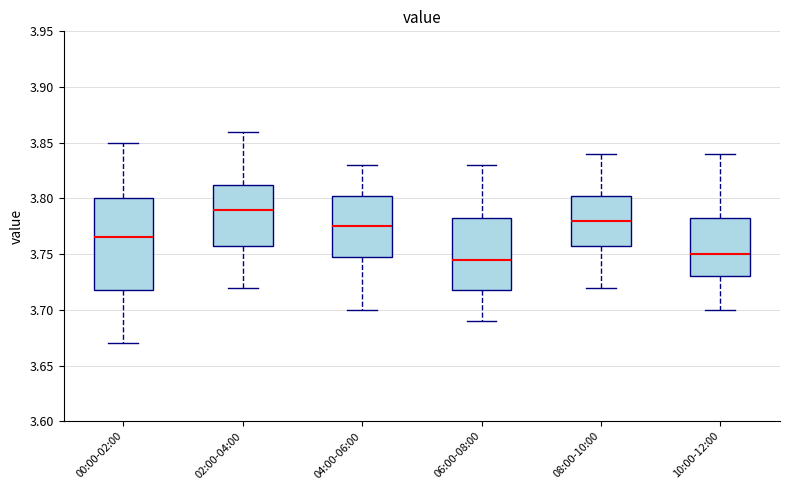

Comparing the boxes themselves (not the whiskers), which one is the tallest?

00:00-02:00